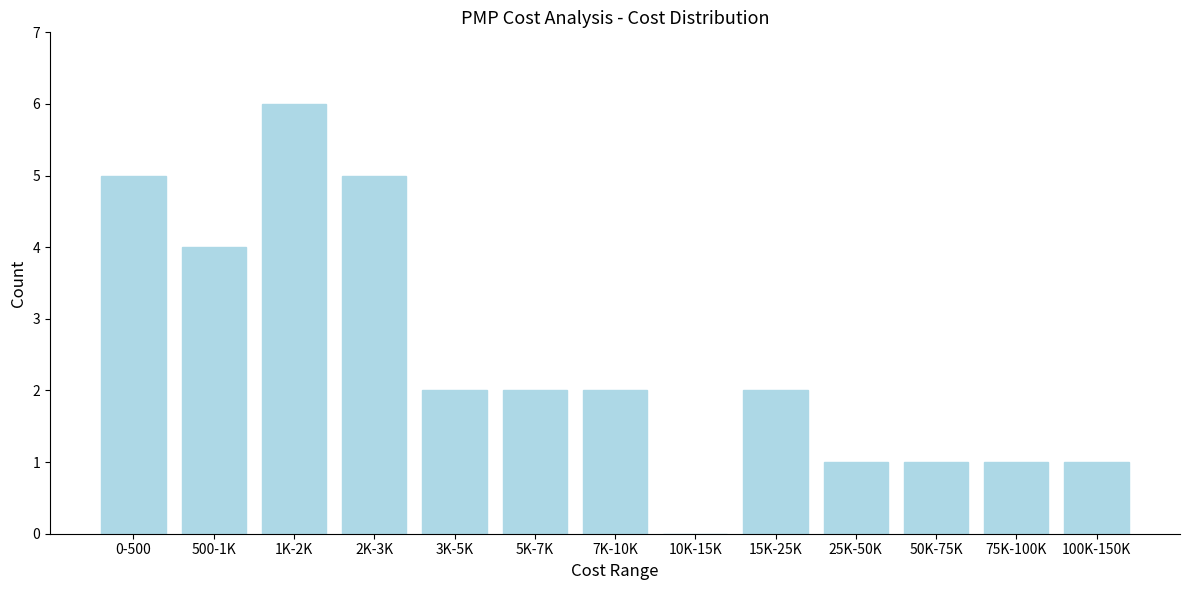

Reading left to right, what are all the values shown in this chart?

0-500=5	500-1K=4	1K-2K=6	2K-3K=5	3K-5K=2	5K-7K=2	7K-10K=2	10K-15K=0	15K-25K=2	25K-50K=1	50K-75K=1	75K-100K=1	100K-150K=1